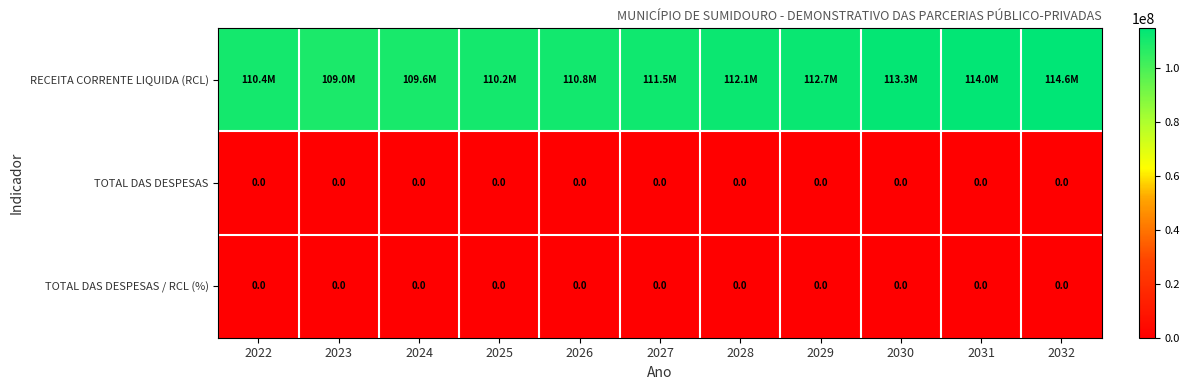

The value of TOTAL DAS DESPESAS at 2031 is 0.0. True or false?

True